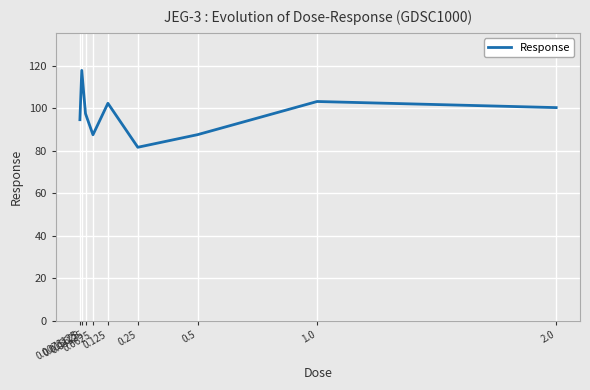

What is the sum of all values?

871.6